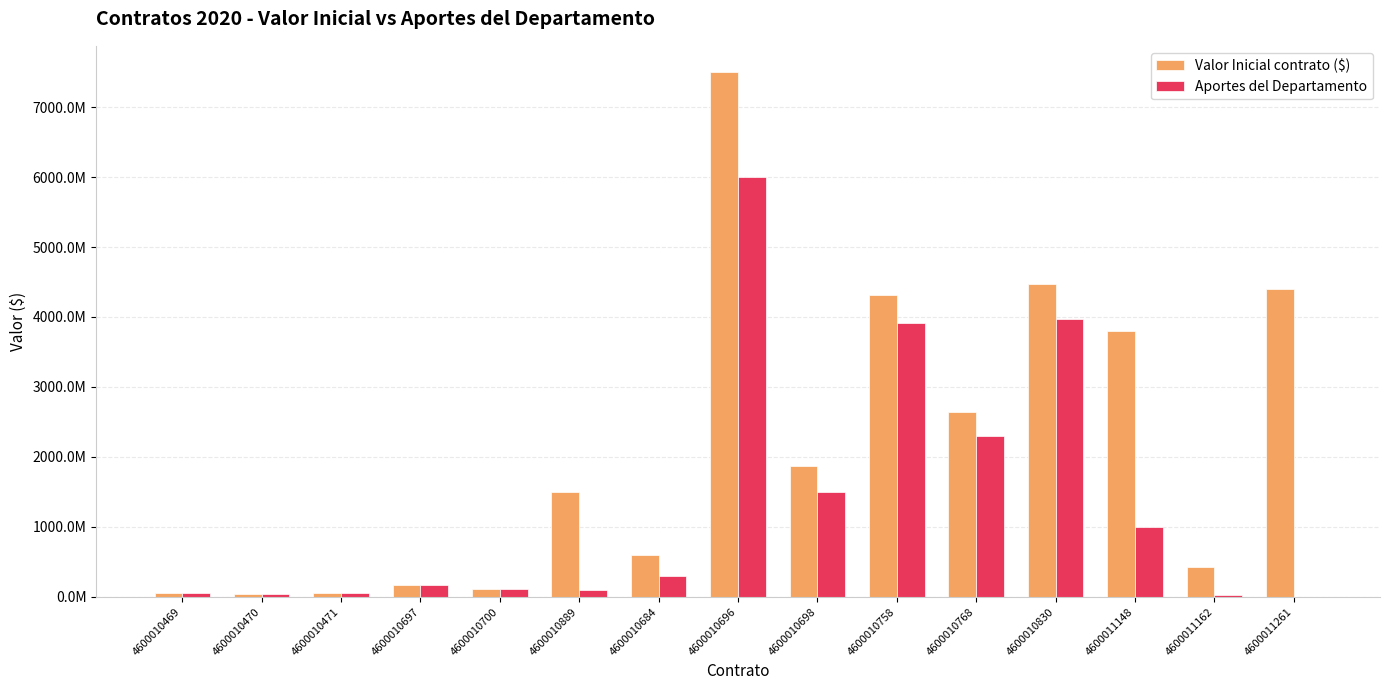

List the series in order of their peak value, highest first.

Valor Inicial contrato ($), Aportes del Departamento